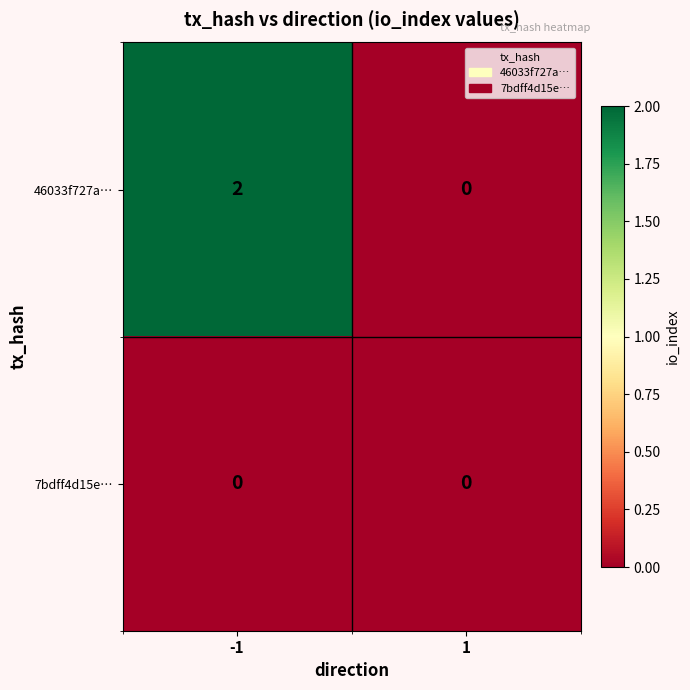

Which series has the largest total across all categories?

46033f727a…